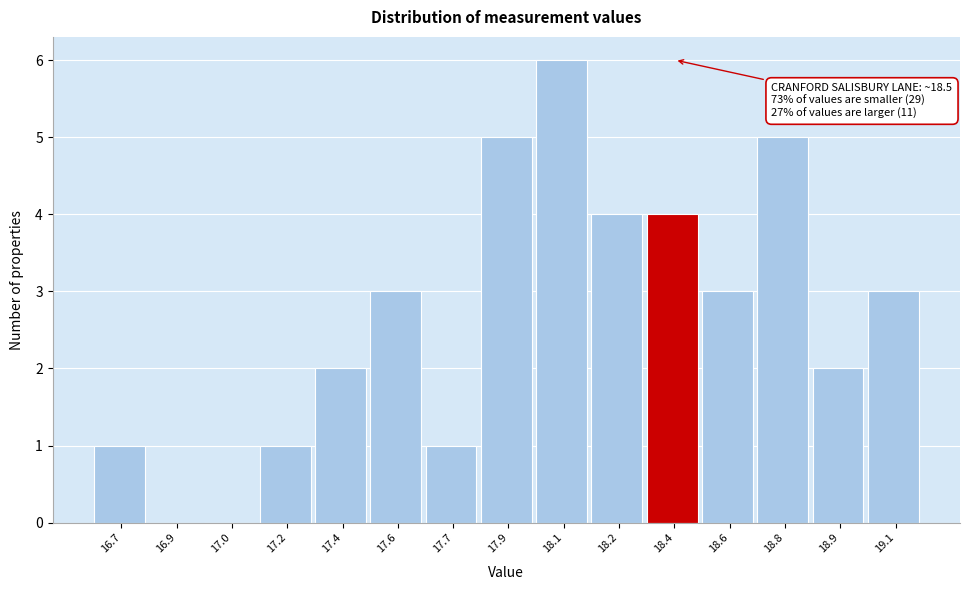

Reading left to right, extract all data points from this chart.

16.7=1	16.9=0	17.0=0	17.2=1	17.4=2	17.6=3	17.7=1	17.9=5	18.1=6	18.2=4	18.4=4	18.6=3	18.8=5	18.9=2	19.1=3